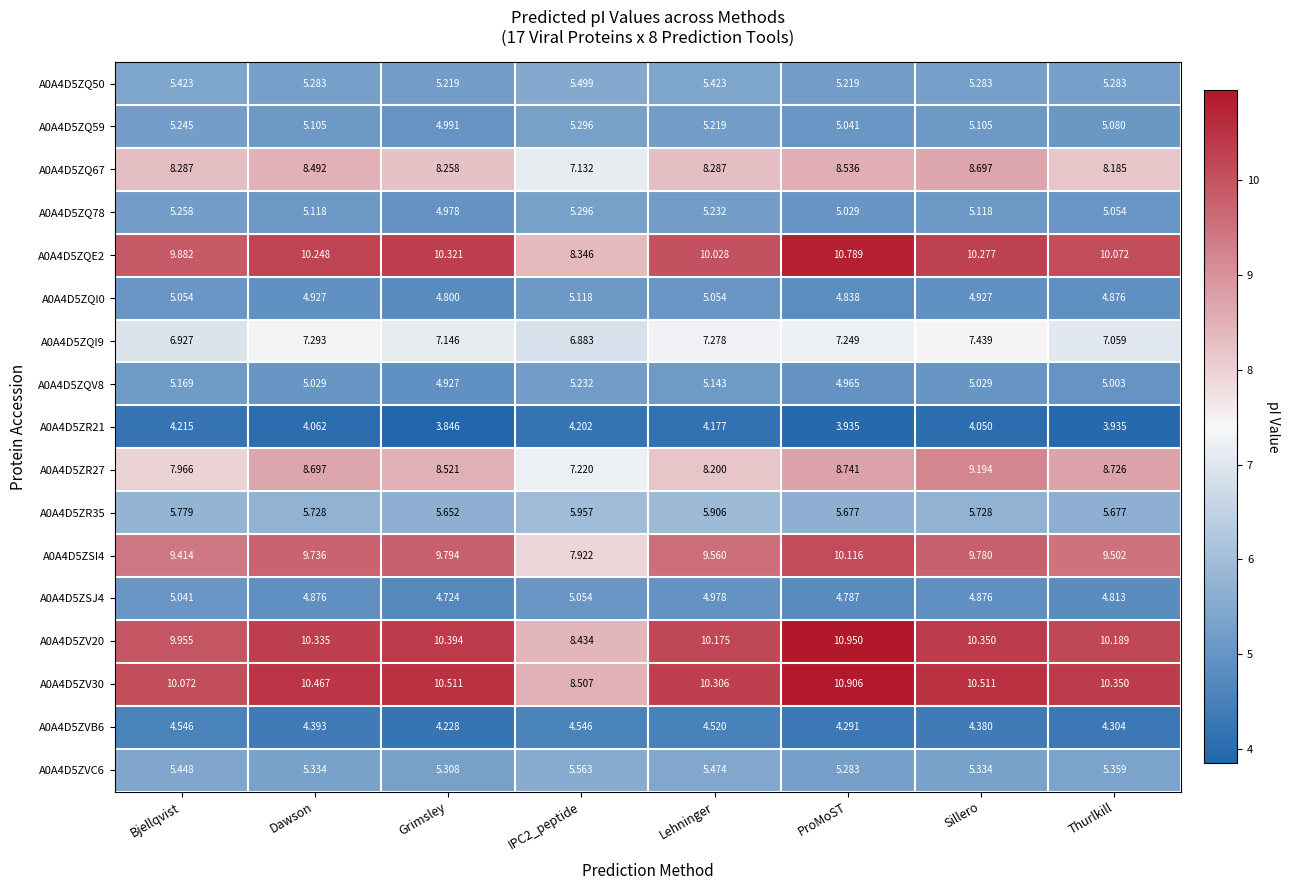

What is the difference between the highest and lowest values at Bjellqvist?

5.9